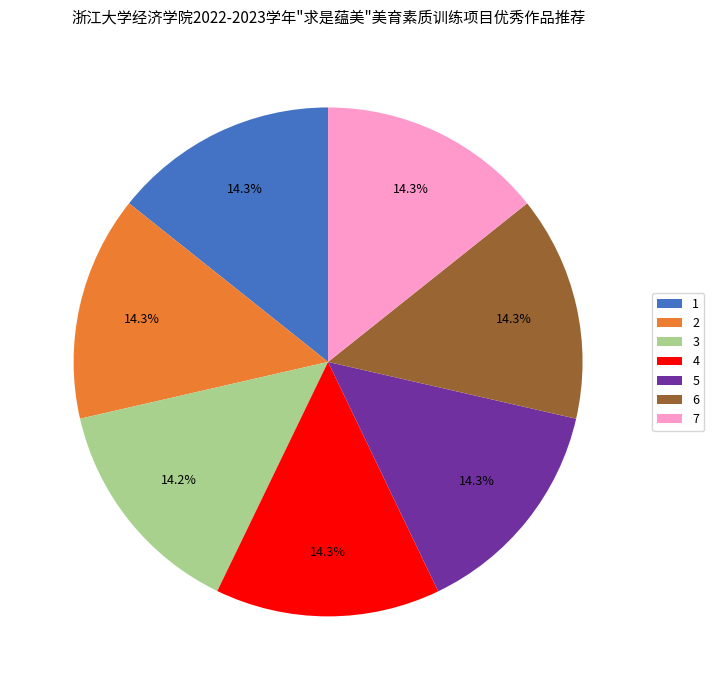

Is 5 the majority of the pie?

No